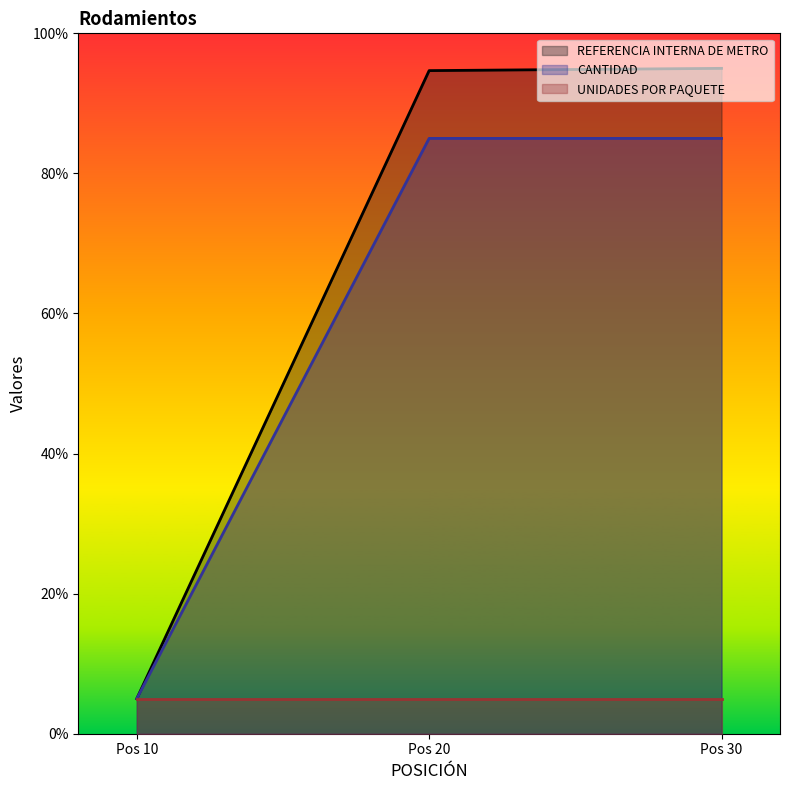

What value does the REFERENCIA INTERNA DE METRO series have at Pos 10?

5.0